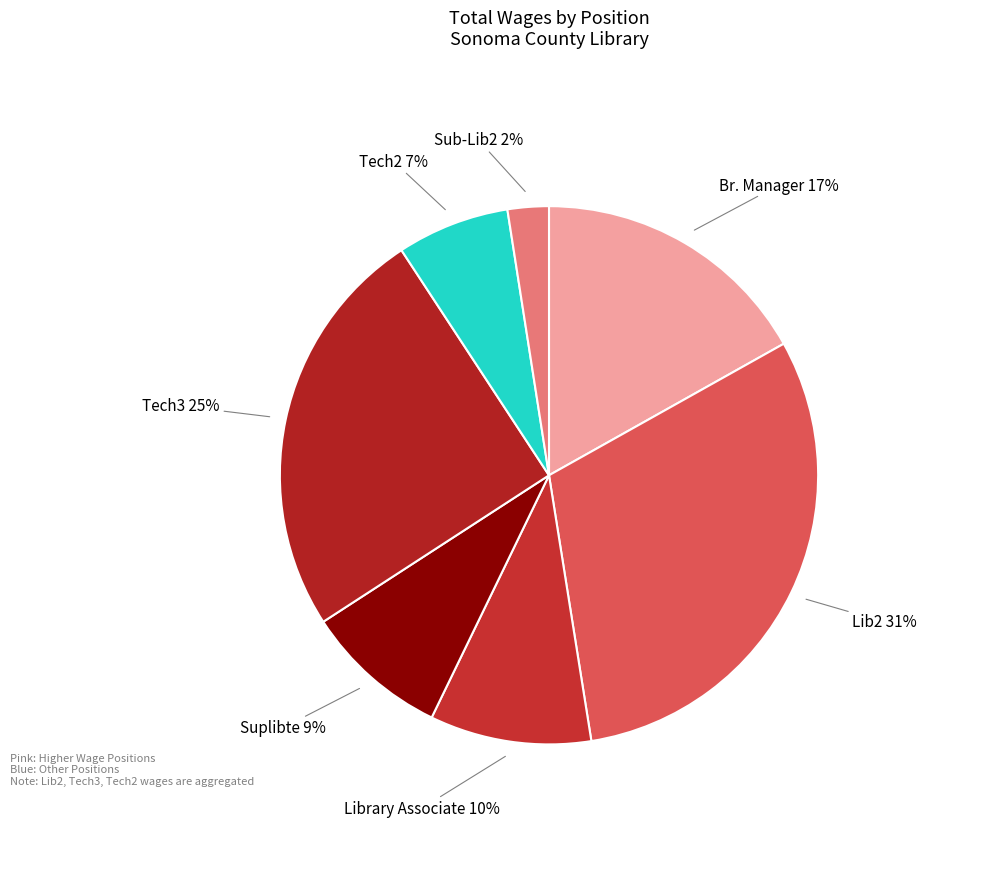

What is the ratio of the value at Library Associate to the value at Lib2?

0.3